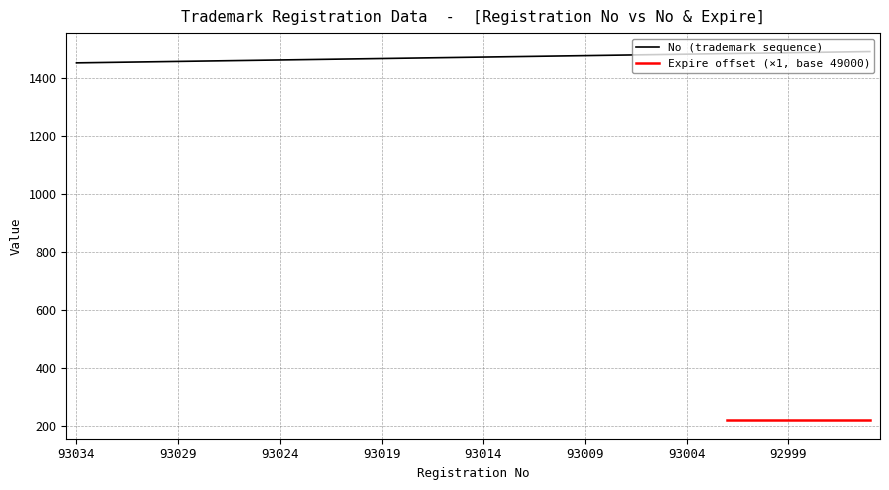

Reading right to left, extract all data points from this chart.

92995=1490	92996=1489	92997=1488	92998=1487	92999=1486	93000=1485	93001=1484	93002=1483	93003=1482	93004=1481	93005=1480	93006=1479	93007=1478	93008=1477	93009=1476	93010=1475	93011=1474	93012=1473	93013=1472	93014=1471	93015=1470	93016=1469	93017=1468	93018=1467	93019=1466	93020=1465	93021=1464	93022=1463	93023=1462	93024=1461	93025=1460	93026=1459	93027=1458	93028=1457	93029=1456	93030=1455	93031=1454	93032=1453	93033=1452	93034=1451